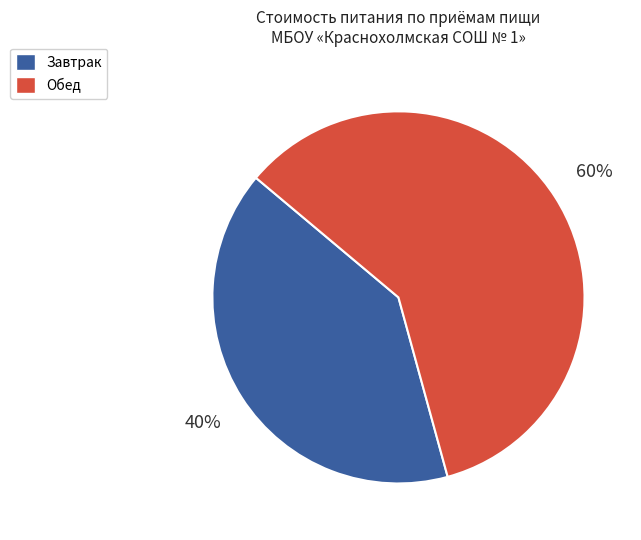

How many slices are in this pie chart?

2